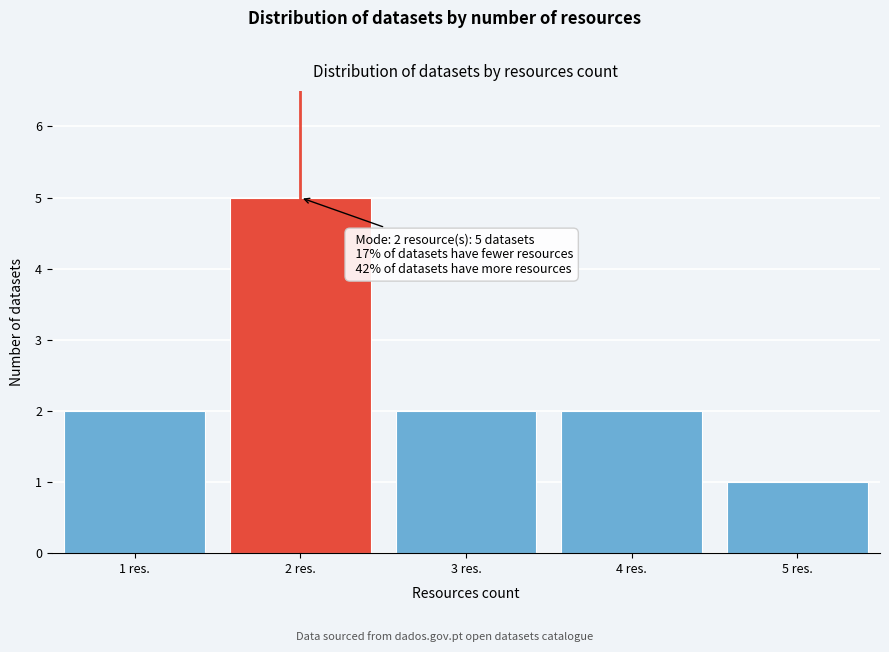

Reading left to right, transcribe all the data shown in this chart.

2	5	2	2	1